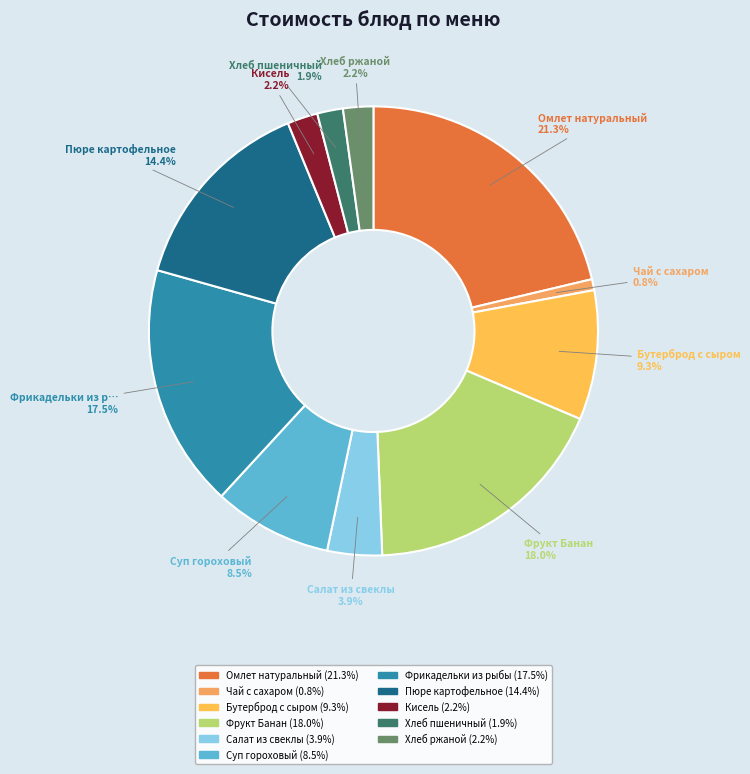

Count the number of slices in the pie.

11